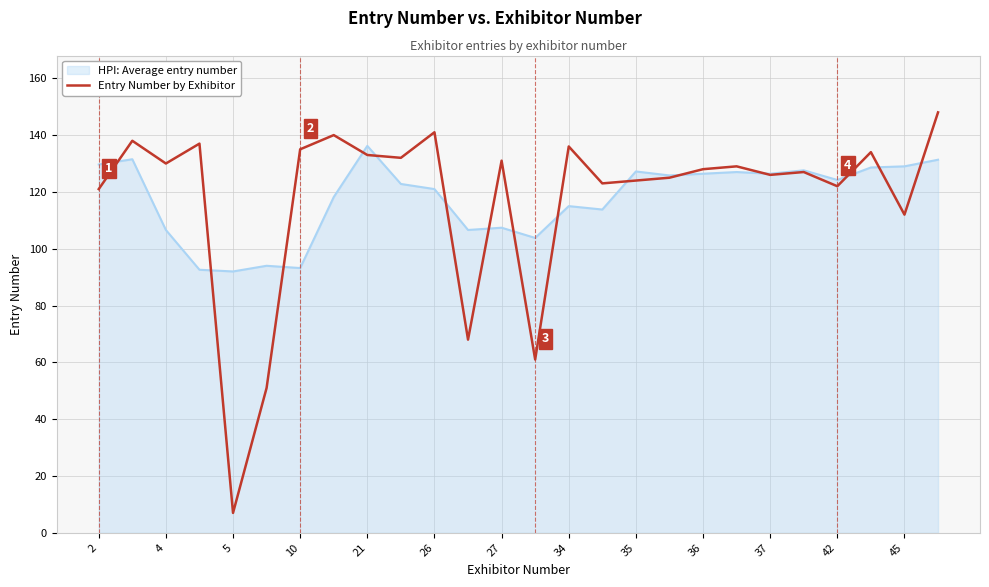

Which series has the largest range (max minus min)?

Entry Number by Exhibitor